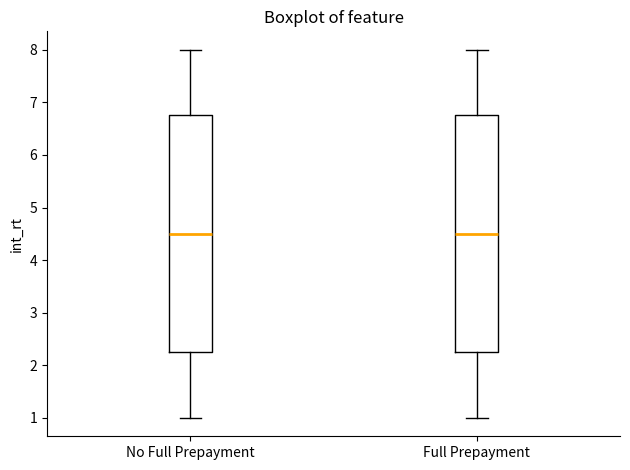

Reading left to right, transcribe this box plot: for each box, give where its median line is, the range the box spans, and where its two whiskers end, as read against the y-axis. The values are not printed on the chart, so give them approximately, as read against the axis.

No Full Prepayment: median 4.5, box 2.3 to 6.8, whiskers 1.0 to 8.0
Full Prepayment: median 4.5, box 2.3 to 6.8, whiskers 1.0 to 8.0